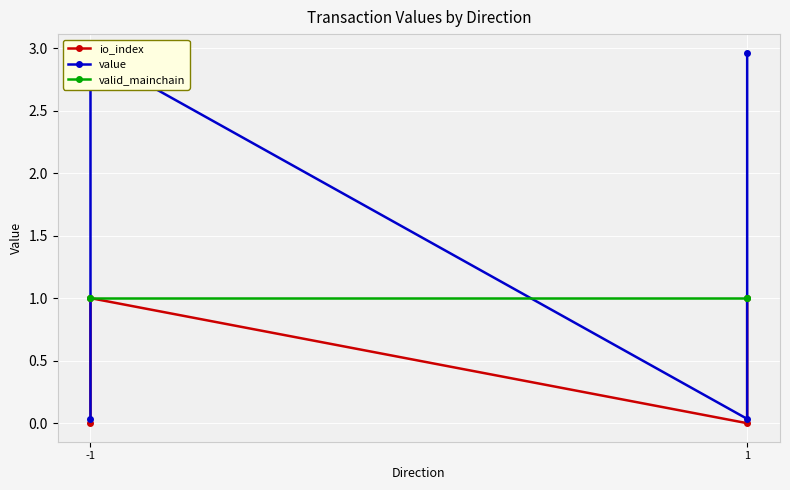

Which series has the largest total across all categories?

value